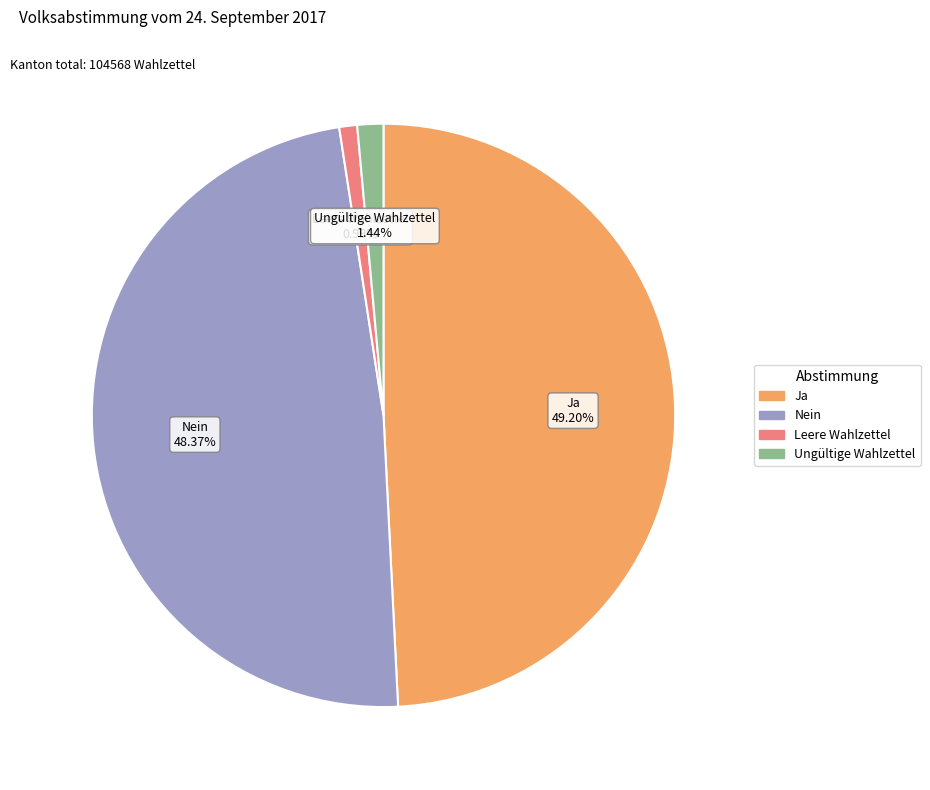

Combined, do Nein and Leere Wahlzettel account for over 50%?

No